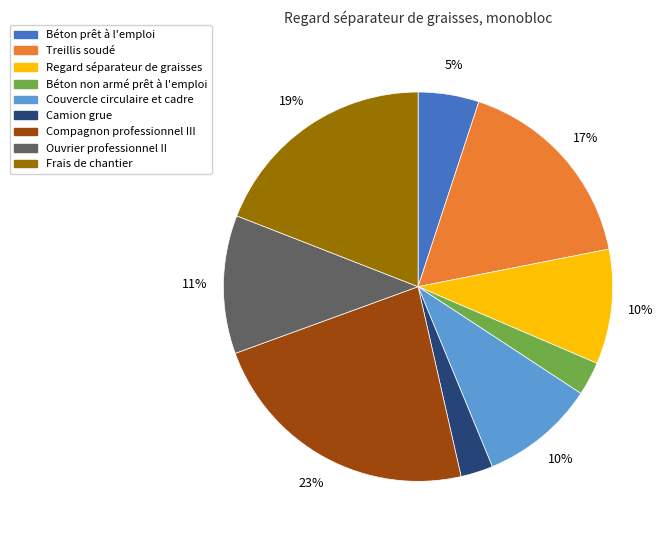

Do Compagnon professionnel III and Couvercle circulaire et cadre together represent more than half of the pie?

No